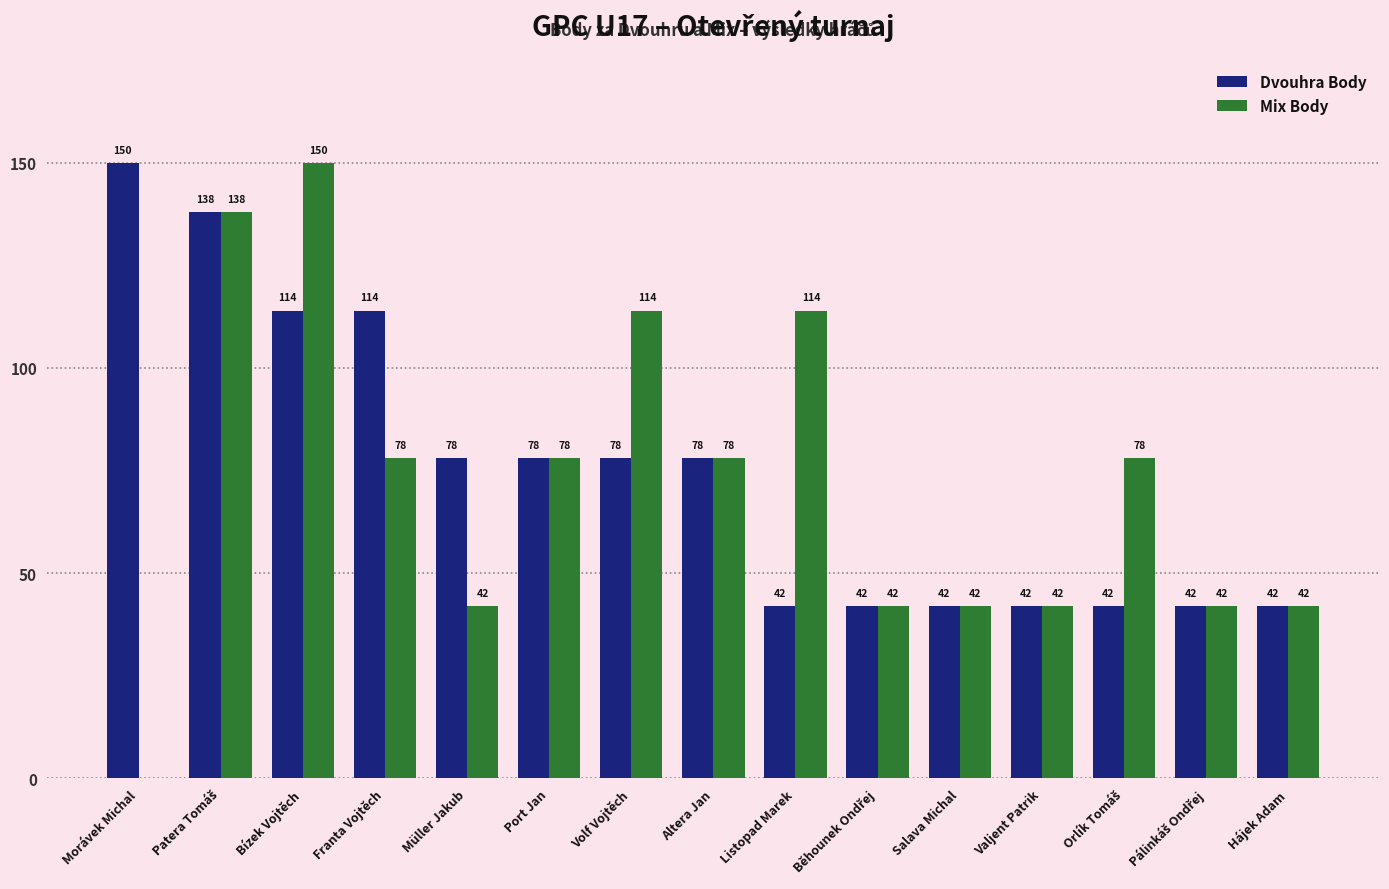

How many Mix Body values are between 42 and 114?

12